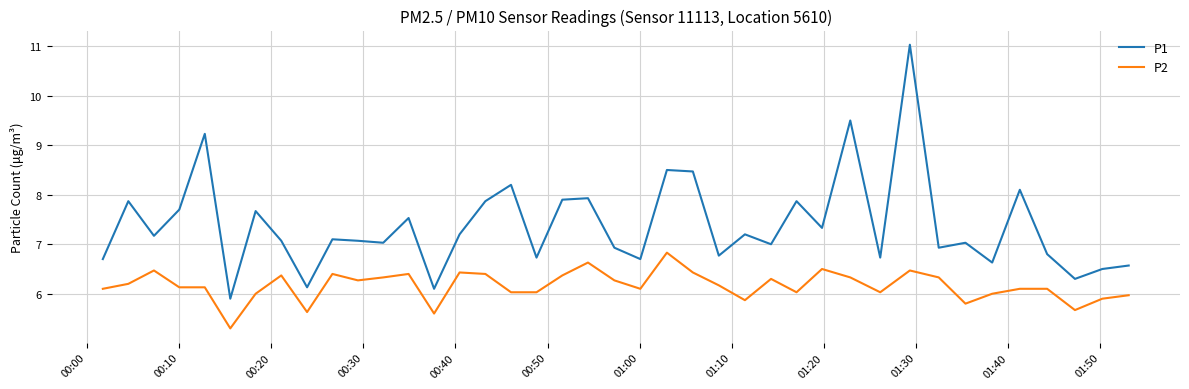

Which series has the largest range (max minus min)?

P1